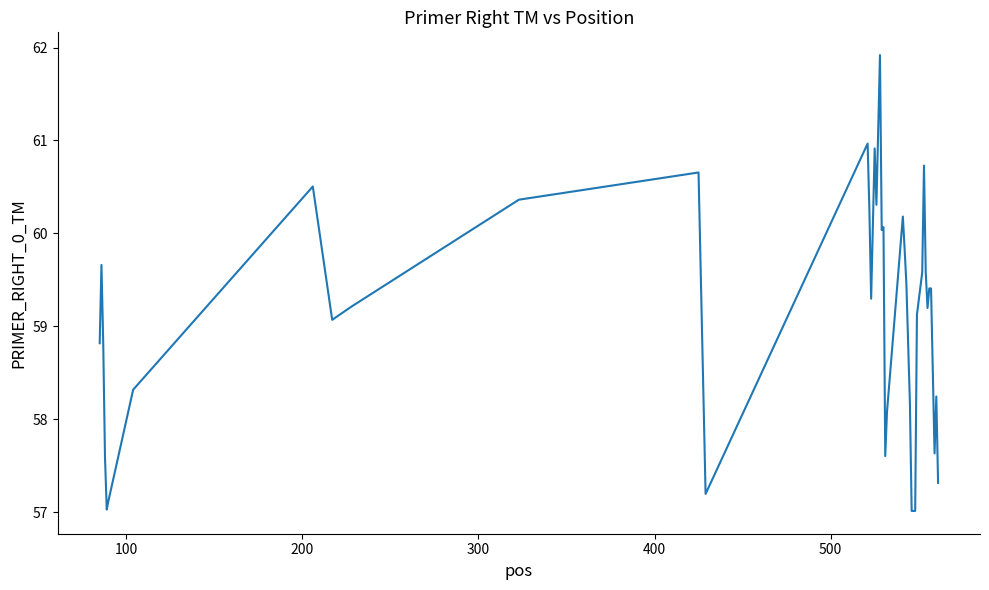

What is the maximum value shown in the chart?

61.9